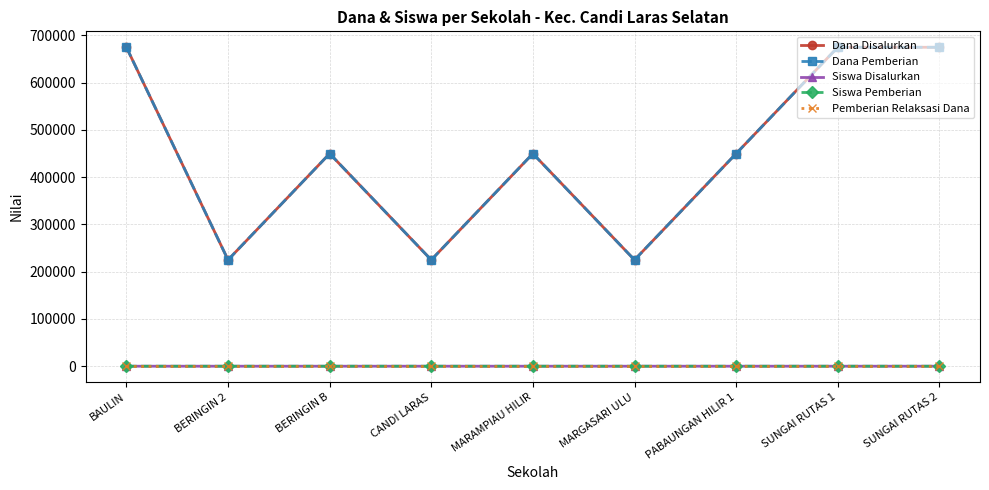

What is the label of the 2nd point from the left?

BERINGIN 2